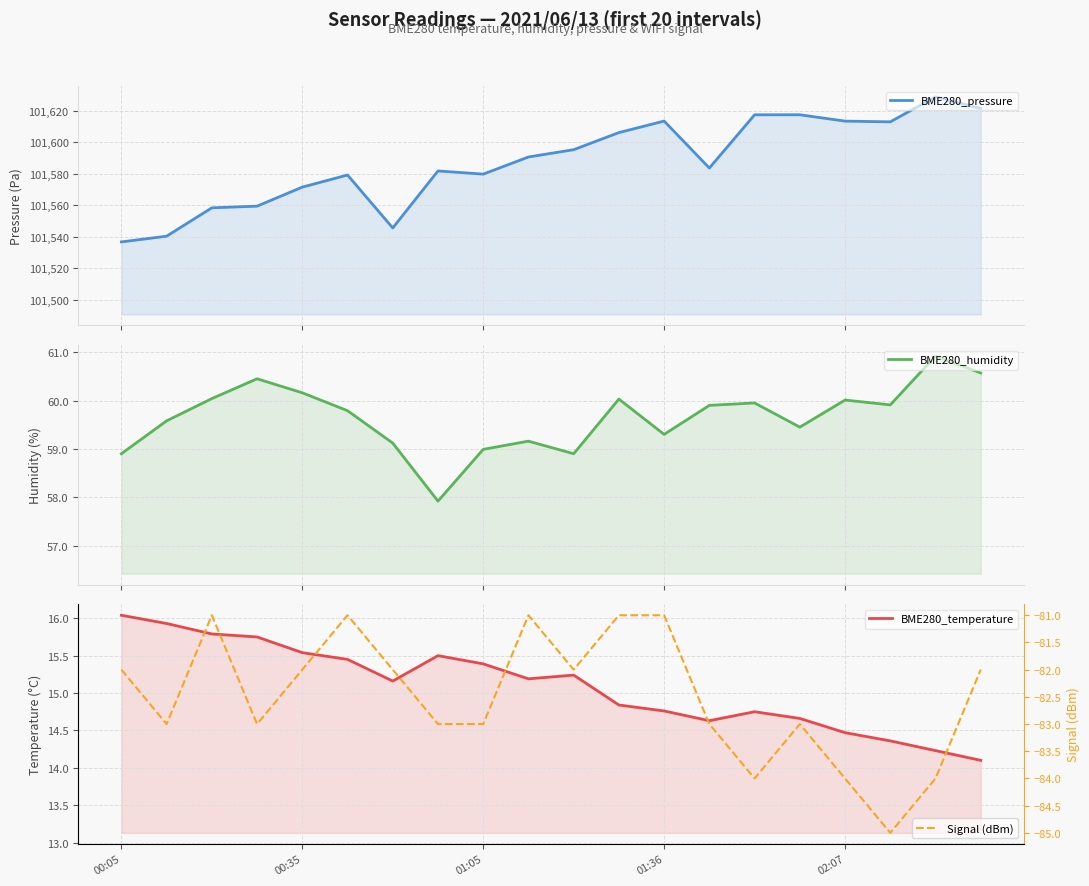

What is the greatest value displayed?

101628.8